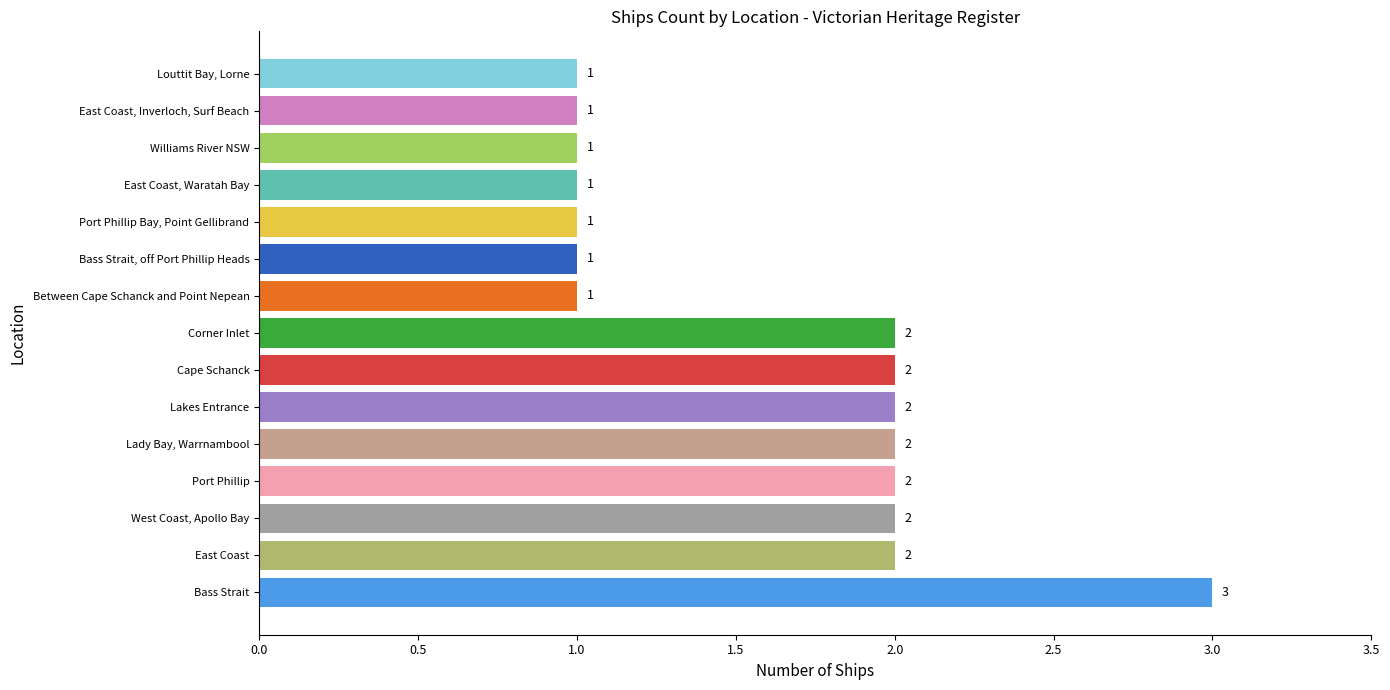

How many series are shown in this chart?

1